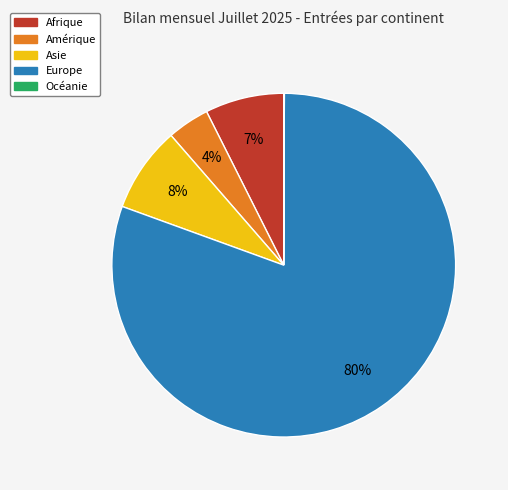

Combined, do Europe and Amérique account for over 50%?

Yes